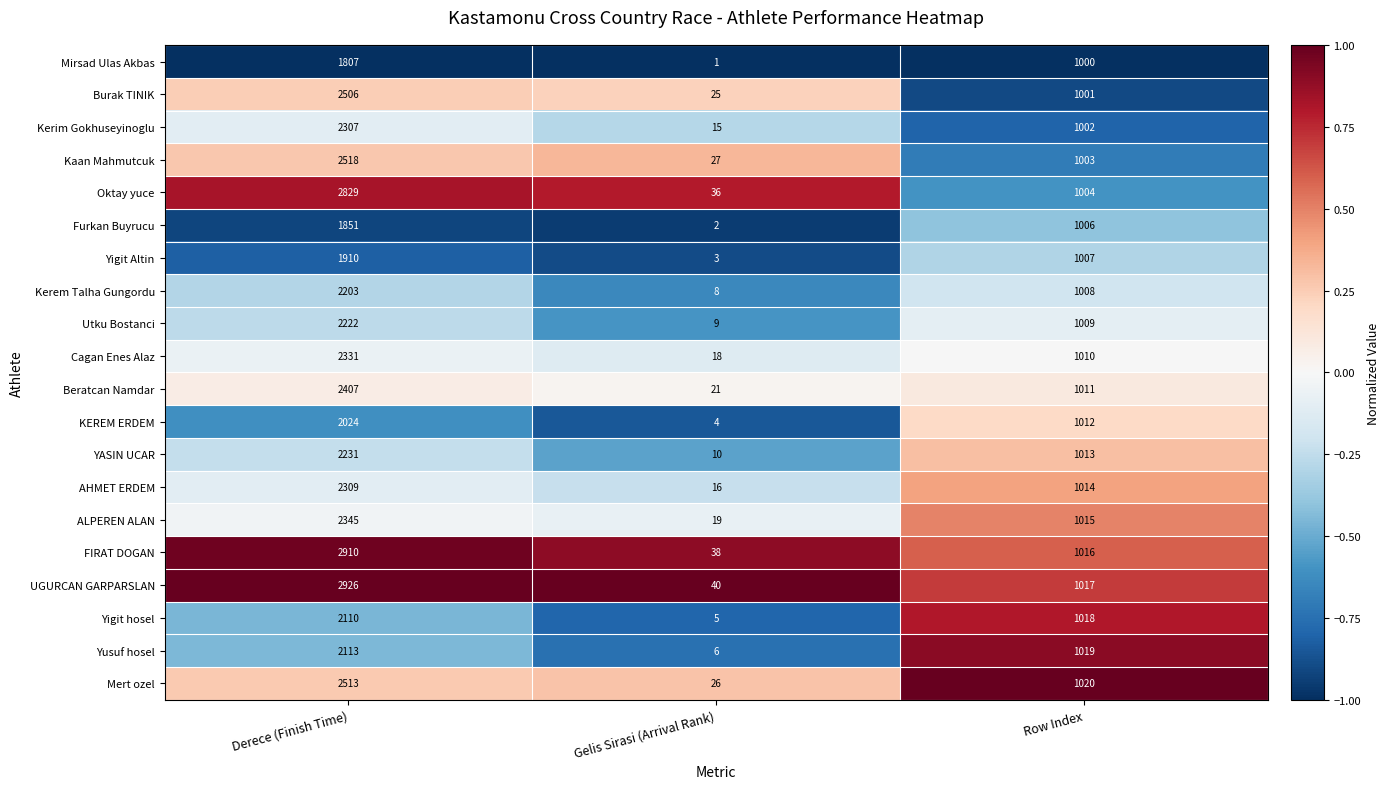

What is the average value of the Oktay yuce series?

1290